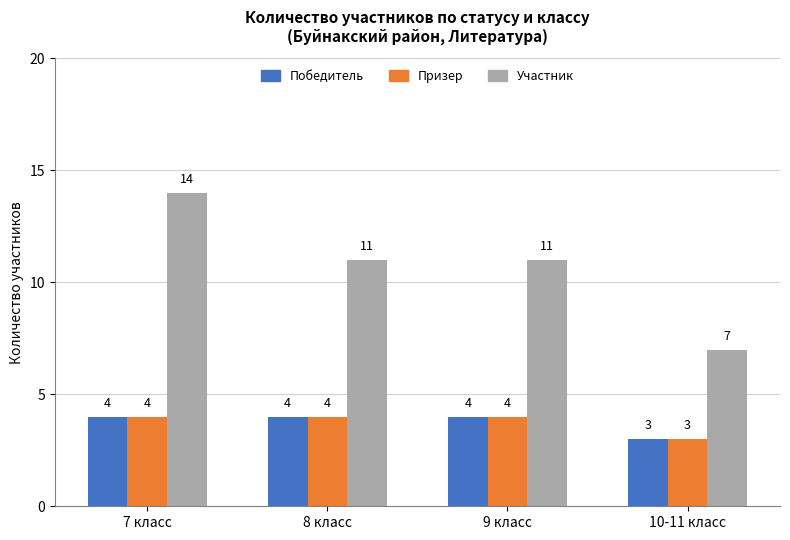

Which series has the largest total across all categories?

Участник